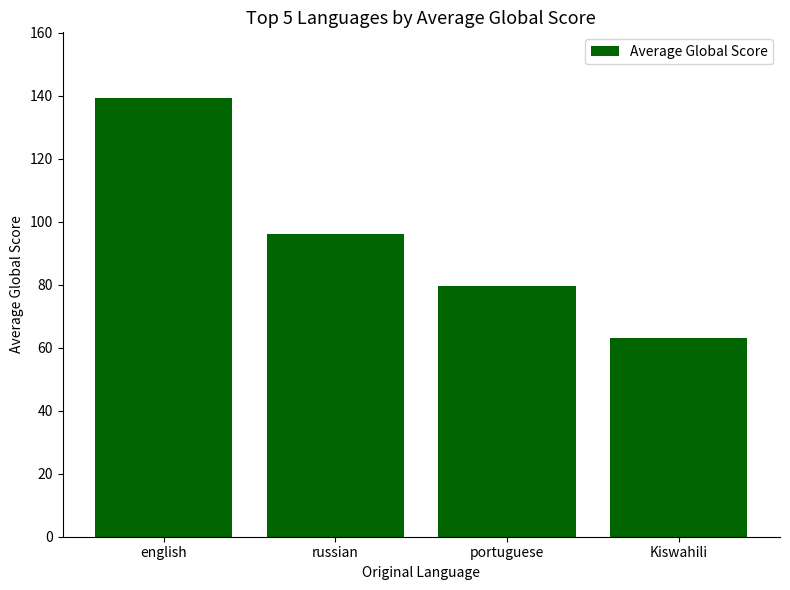

What is the smallest value displayed?

63.0